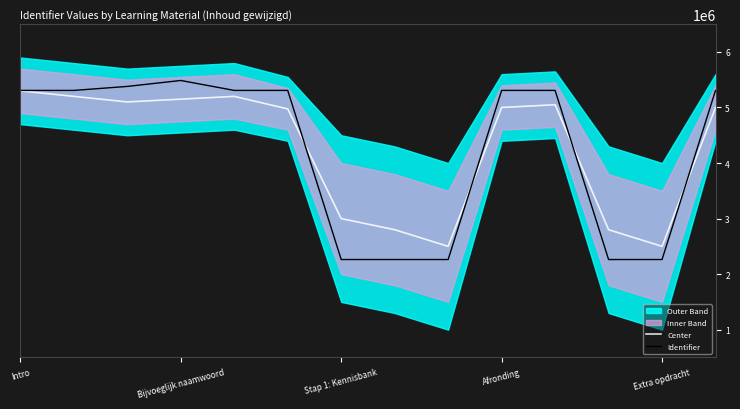

What is the lowest value of the Center series?

2500000